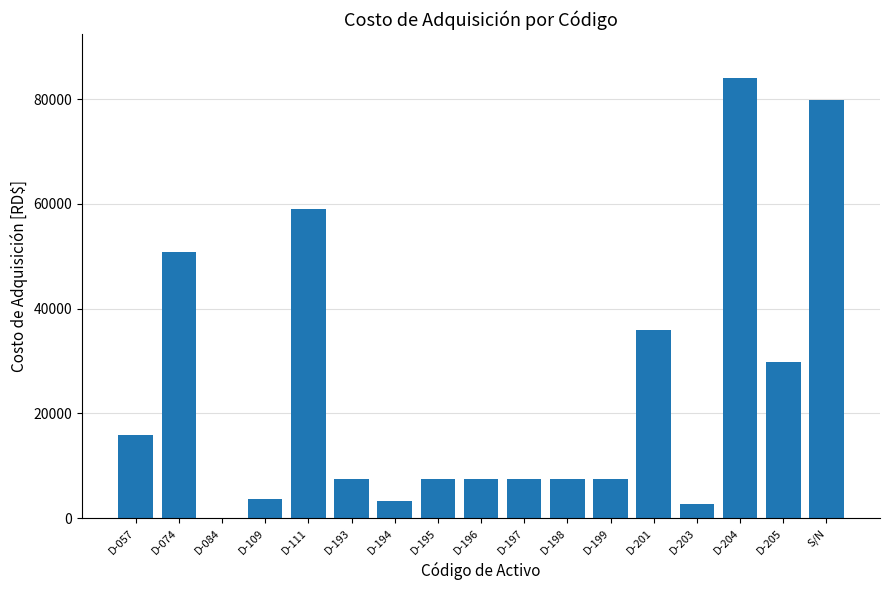

The value at D-074 is 50850.0. True or false?

True